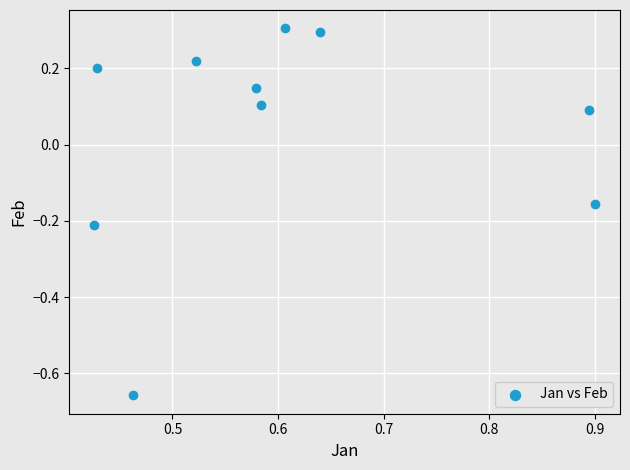

What is the range of Y values (max minus min)?

1.0